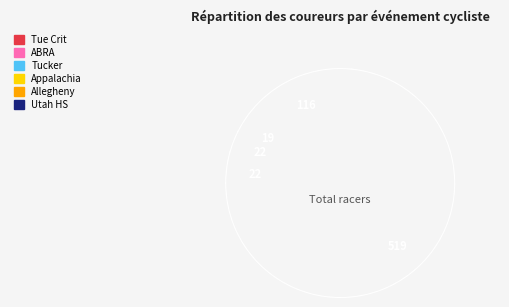

Which category has the biggest portion of the pie?

Utah High School Cycling League